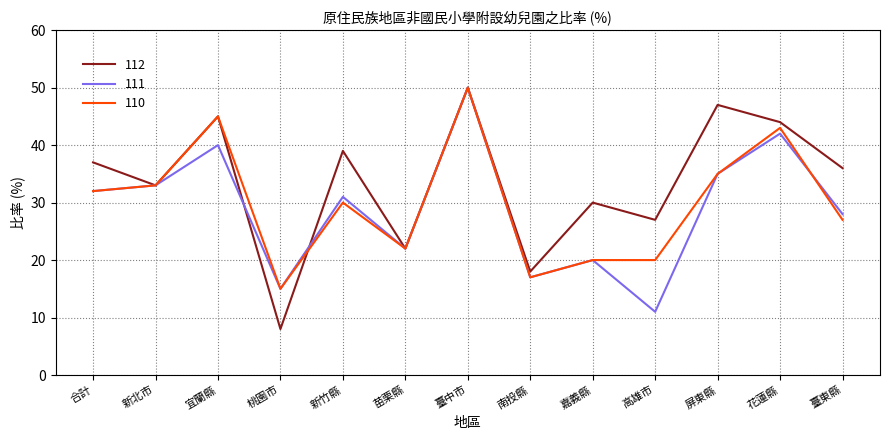

Is this an area chart (filled region under the line)?

No